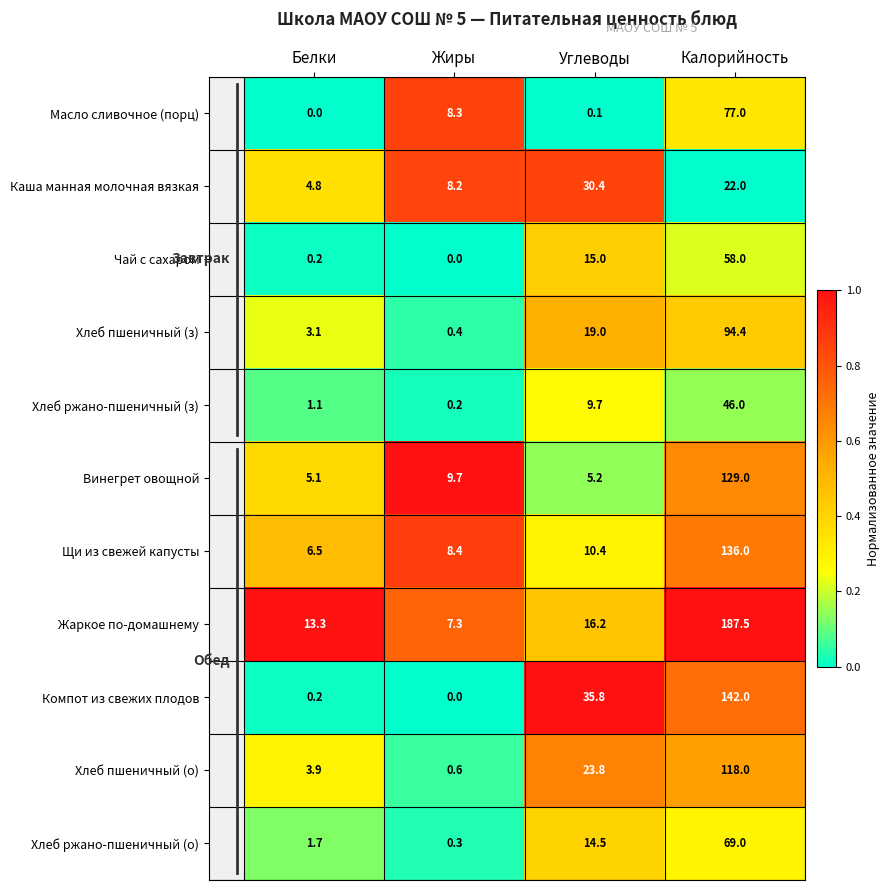

What is the average value of the Масло сливочное (порц) series?

21.4